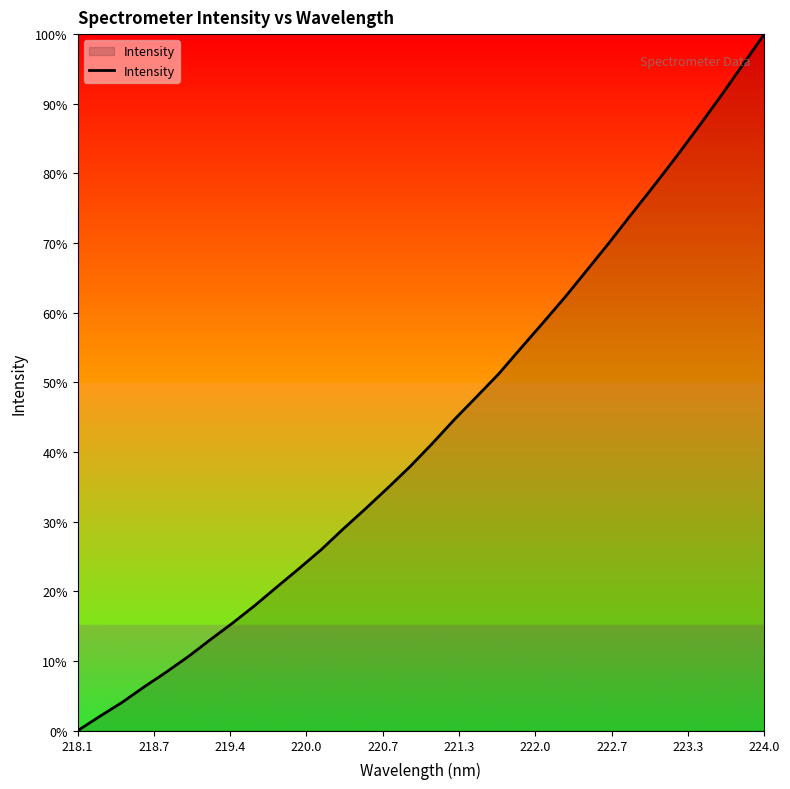

What is the greatest value displayed?

100.0